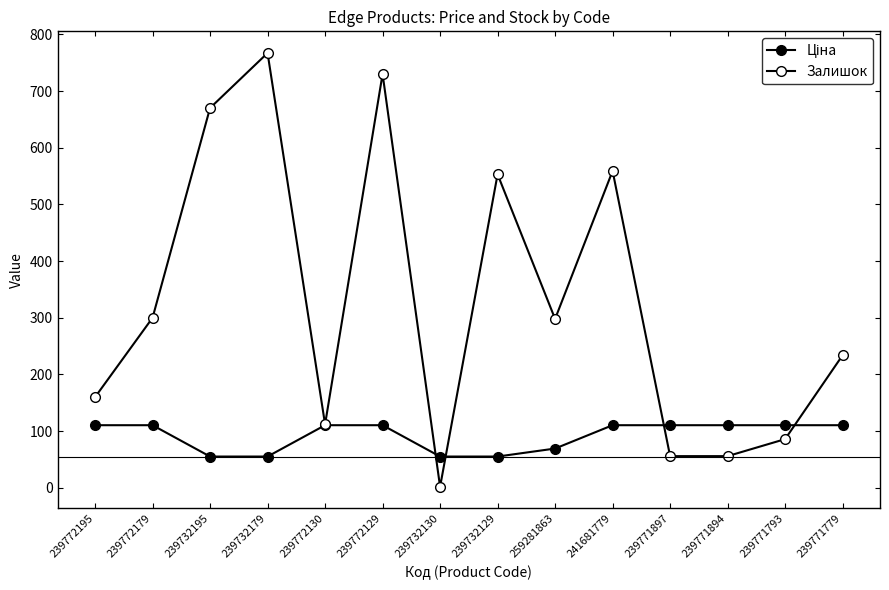

Between 259281863 and 239771793, which series saw the biggest shift?

Залишок